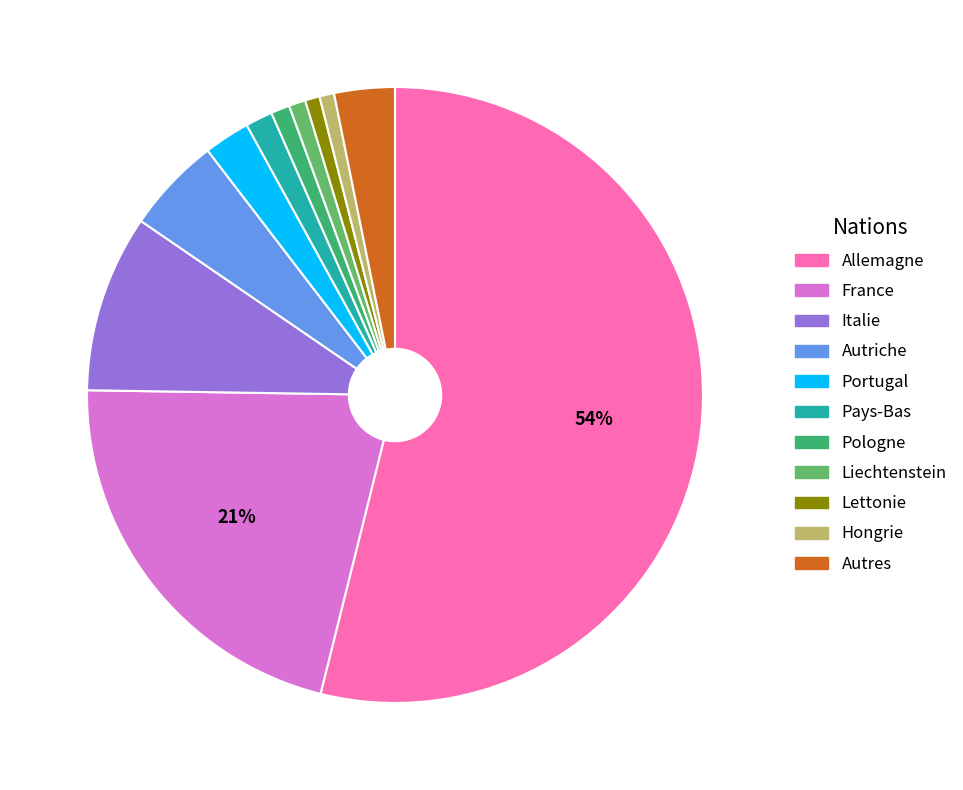

To the nearest percent, what is the average slice percentage?

9%